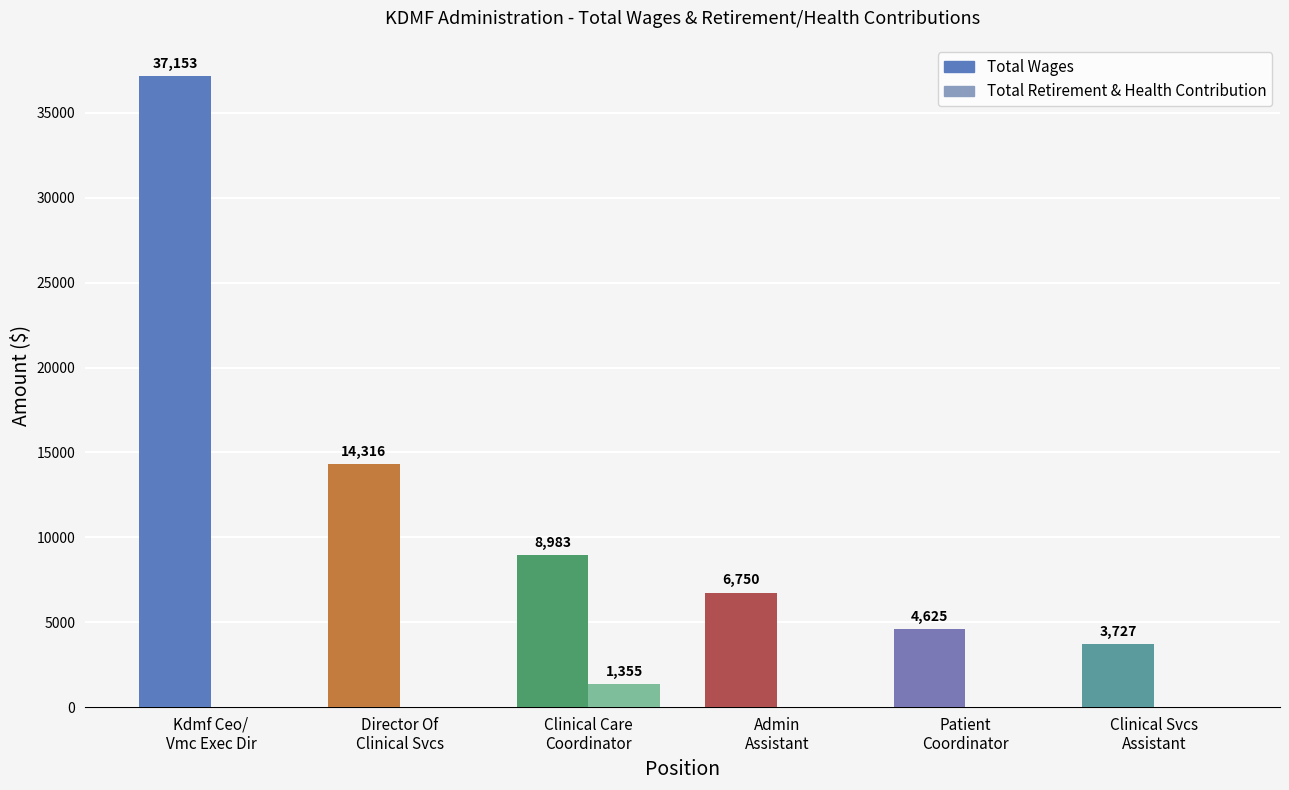

Reading left to right, what are all the values shown in this chart?

Total Wages: 37153	14316	8983	6750	4625	3727
Total Retirement & Health Contribution: 0	0	1355	0	0	0